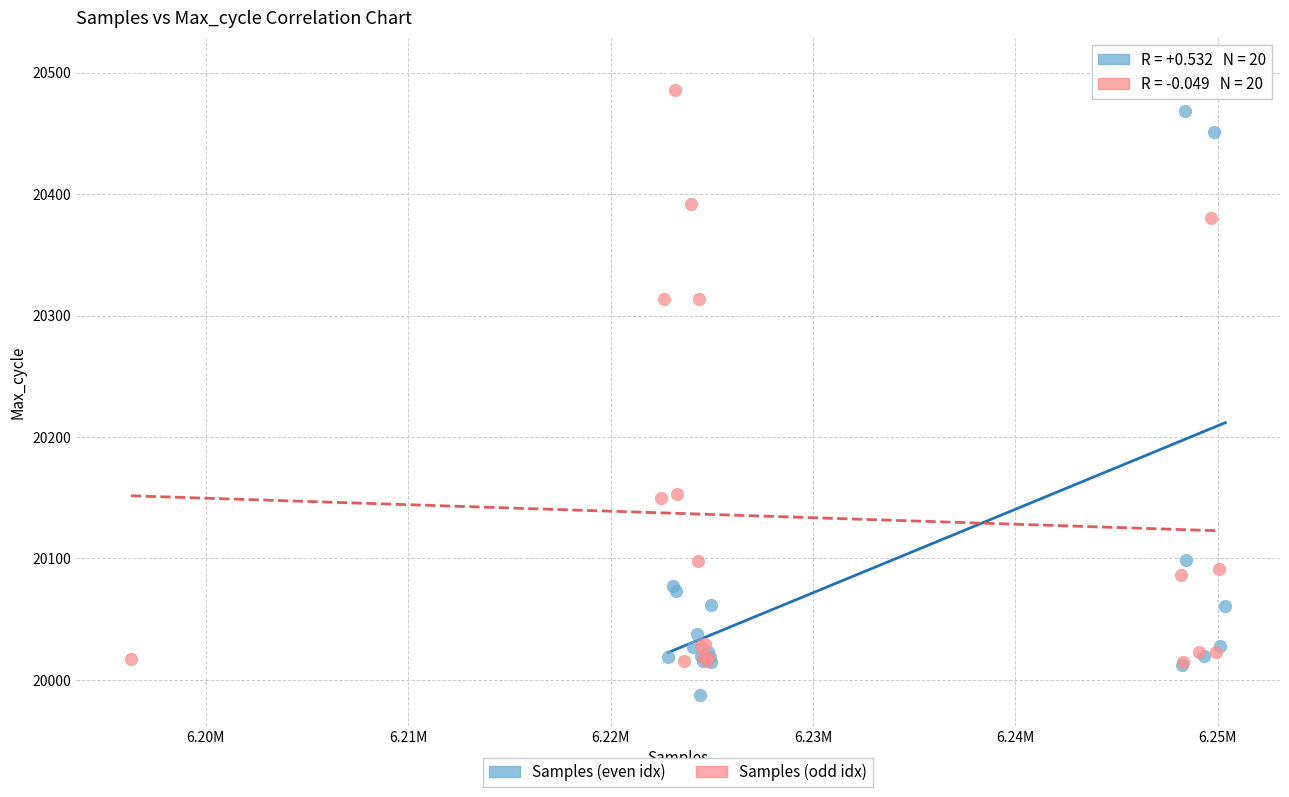

Which series reaches the minimum Y coordinate?

Samples (even idx)